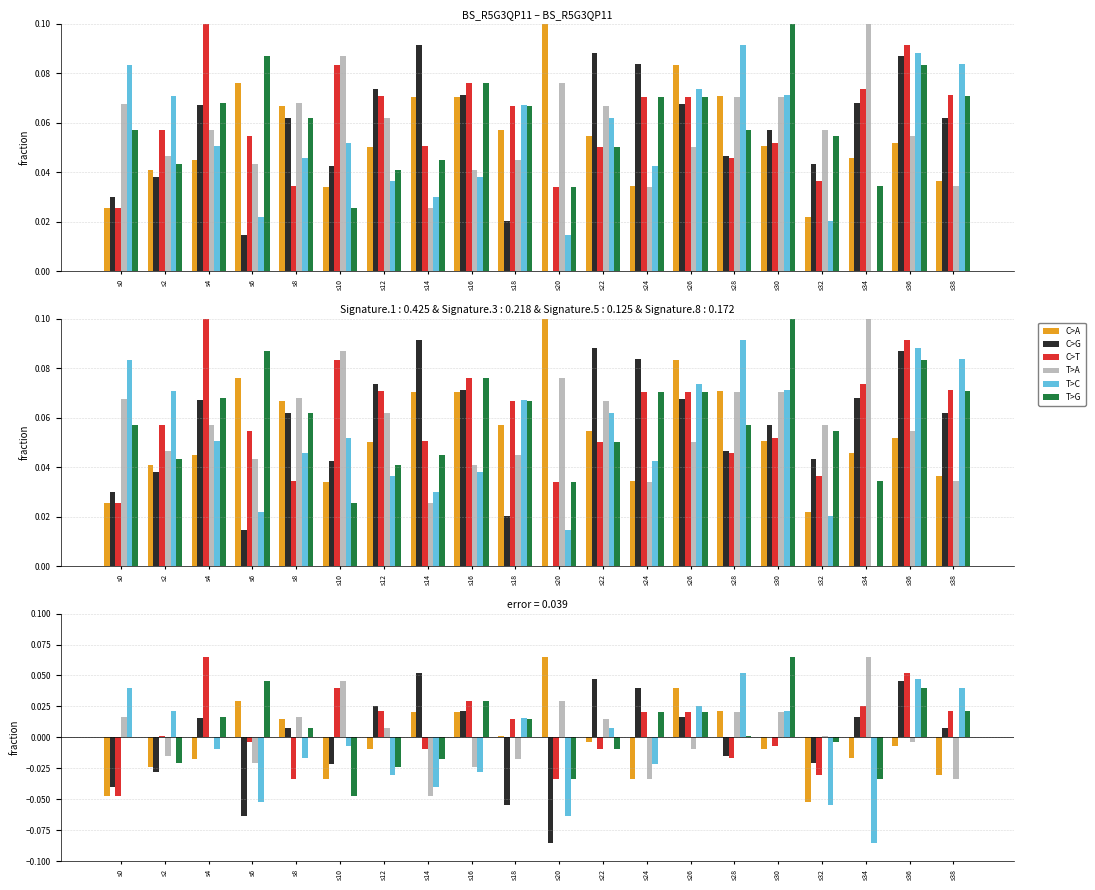

At s4, list the series in order from smallest to largest.

C>A, T>C, T>A, C>G, T>G, C>T